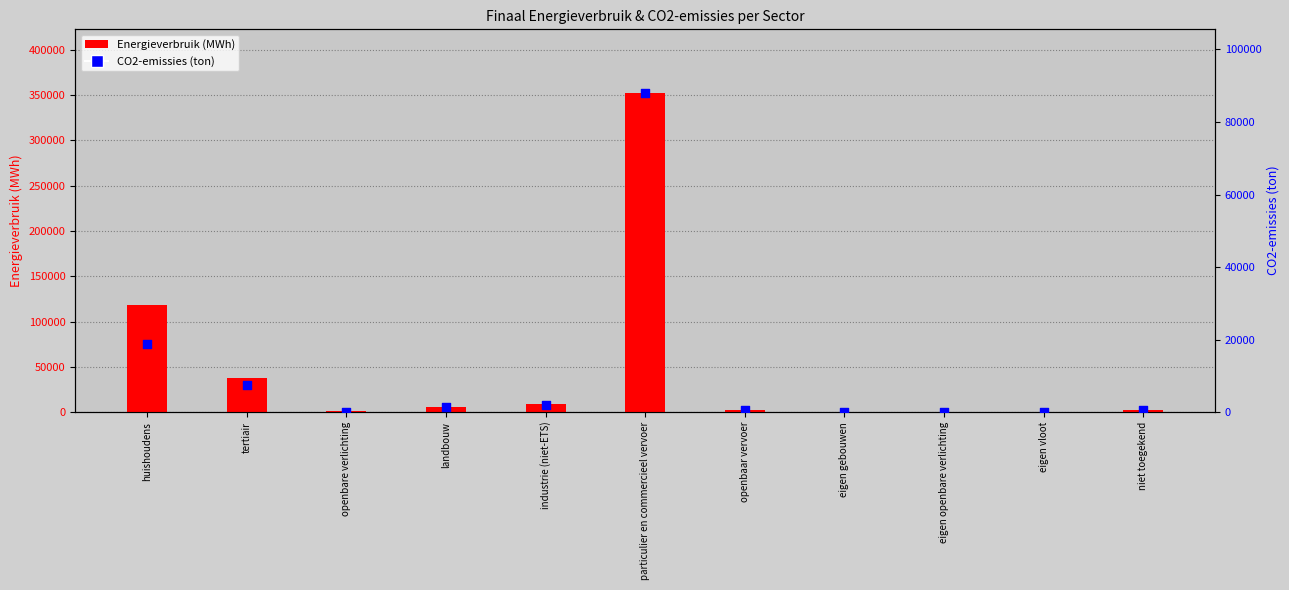

At which category is the sum across all series the highest?

particulier en commercieel vervoer